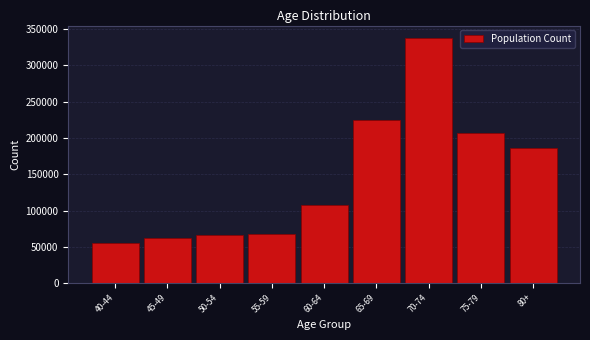

Read the value at 45-49, to the nearest 50.

61800